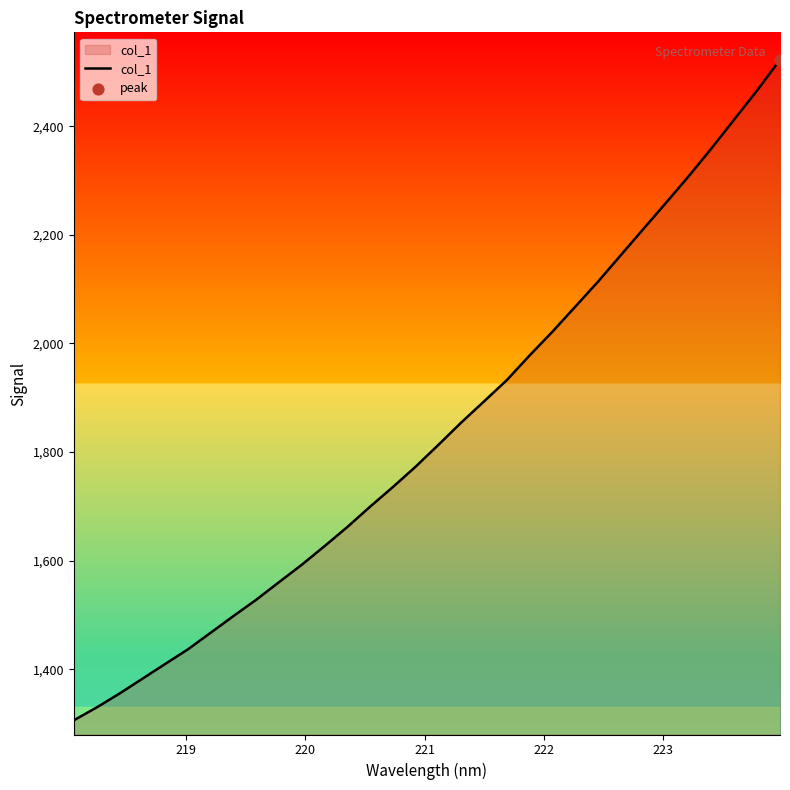

What is the difference between the maximum and minimum values?

1216.5